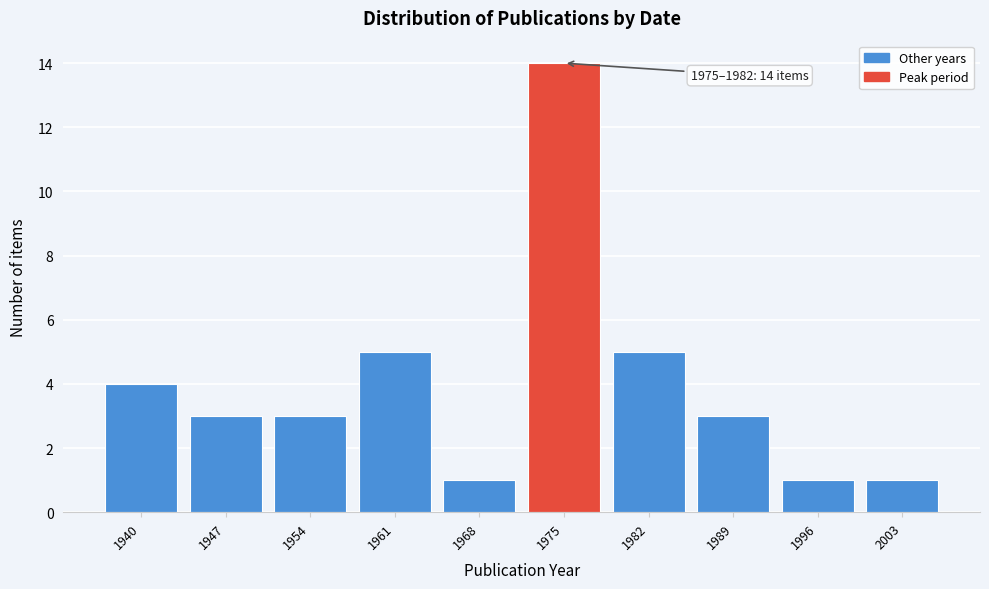

Reading right to left, list all the values displayed in this chart.

2003=1	1996=1	1989=3	1982=5	1975=14	1968=1	1961=5	1954=3	1947=3	1940=4